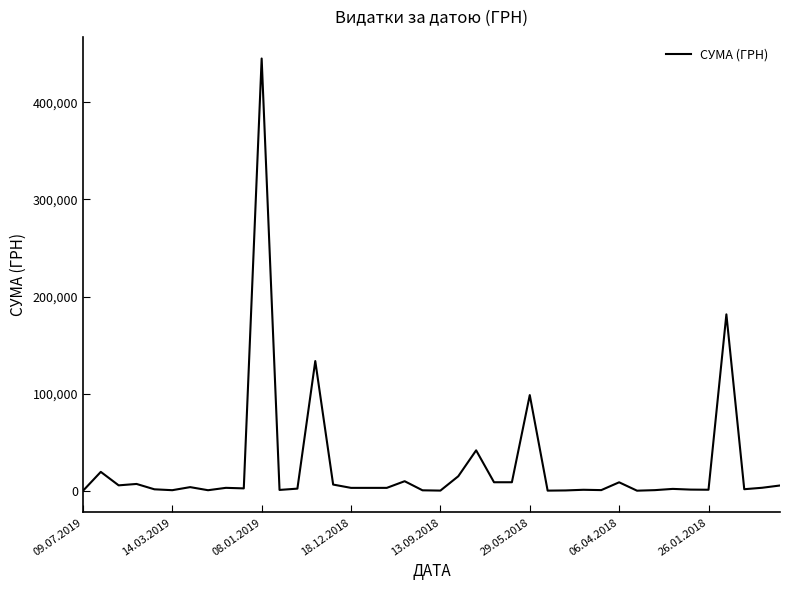

What is the greatest value displayed?

444884.0